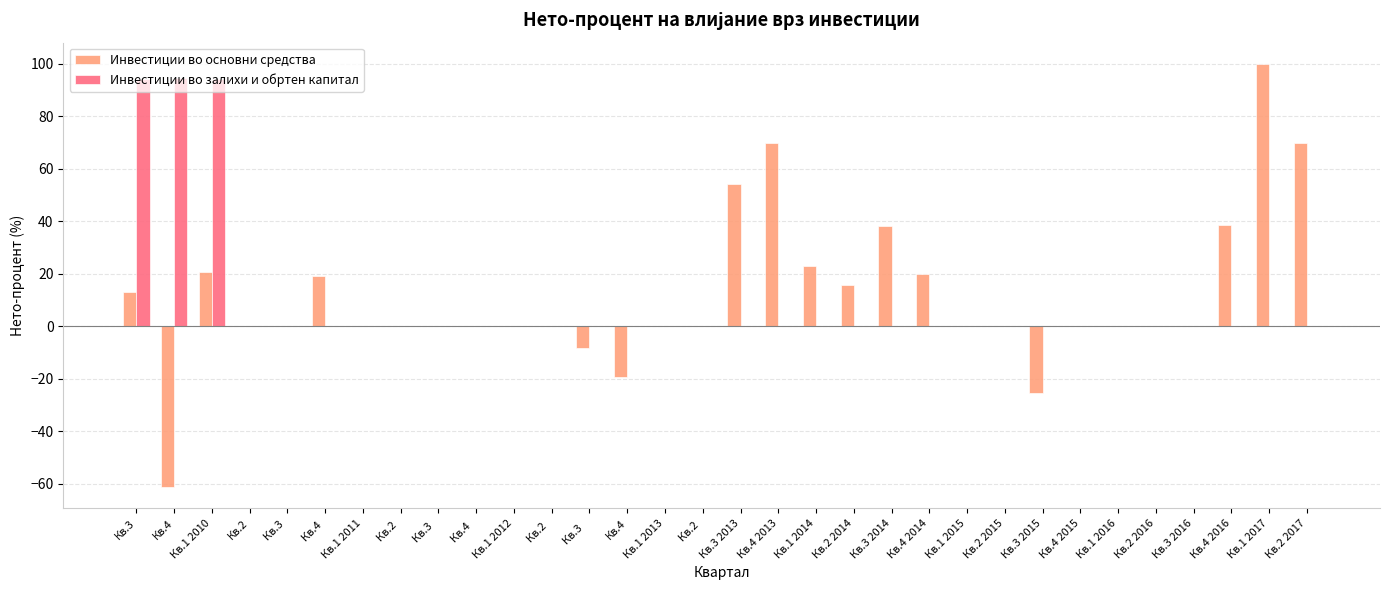

Reading left to right, list all the values displayed in this chart.

Инвестиции во основни средства: Кв.3=12.9	Кв.4=-61.3	Кв.1 2010=20.8	Кв.2=0.0	Кв.3 =0.0	Кв.4 =19.2	Кв.1 2011=0.0	Кв.2 =0.0	Кв.3  =0.0	Кв.4  =0.0	Кв.1 2012=0.0	Кв.2  =0.0	Кв.3   =-8.2	Кв.4=-19.2	Кв.1 2013=0.0	Кв.2 =0.0	Кв.3 2013=54.3	Кв.4 2013=69.7	Кв.1 2014=23.1	Кв.2 2014=15.7	Кв.3 2014=38.0	Кв.4 2014=20.0	Кв.1 2015=0.0	Кв.2 2015=0.0	Кв.3 2015=-25.4	Кв.4 2015=0.0	Кв.1 2016=0.0	Кв.2 2016=0.0	Кв.3 2016=0.2	Кв.4 2016=38.4	Кв.1 2017=100.0	Кв.2 2017=69.9
Инвестиции во залихи и обртен капитал: Кв.3=94.3	Кв.4=94.7	Кв.1 2010=94.1	Кв.2=0.0	Кв.3 =0.0	Кв.4 =0.0	Кв.1 2011=0.0	Кв.2 =0.0	Кв.3  =0.0	Кв.4  =0.0	Кв.1 2012=0.0	Кв.2  =0.0	Кв.3   =0.0	Кв.4=0.0	Кв.1 2013=0.0	Кв.2 =0.0	Кв.3 2013=0.0	Кв.4 2013=0.0	Кв.1 2014=0.0	Кв.2 2014=0.0	Кв.3 2014=0.0	Кв.4 2014=0.0	Кв.1 2015=0.0	Кв.2 2015=0.0	Кв.3 2015=0.0	Кв.4 2015=0.0	Кв.1 2016=0.0	Кв.2 2016=0.0	Кв.3 2016=0.0	Кв.4 2016=0.0	Кв.1 2017=0.0	Кв.2 2017=0.0